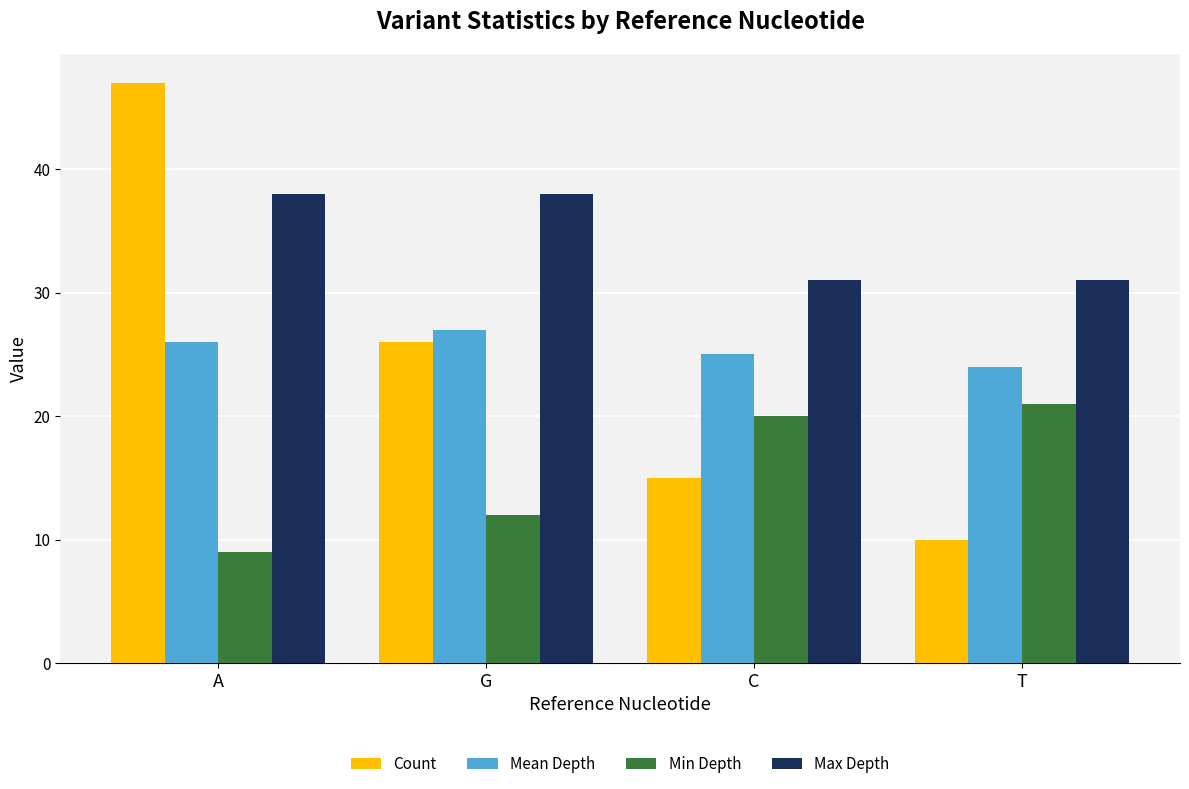

What is the difference between the highest and lowest values at C?

16